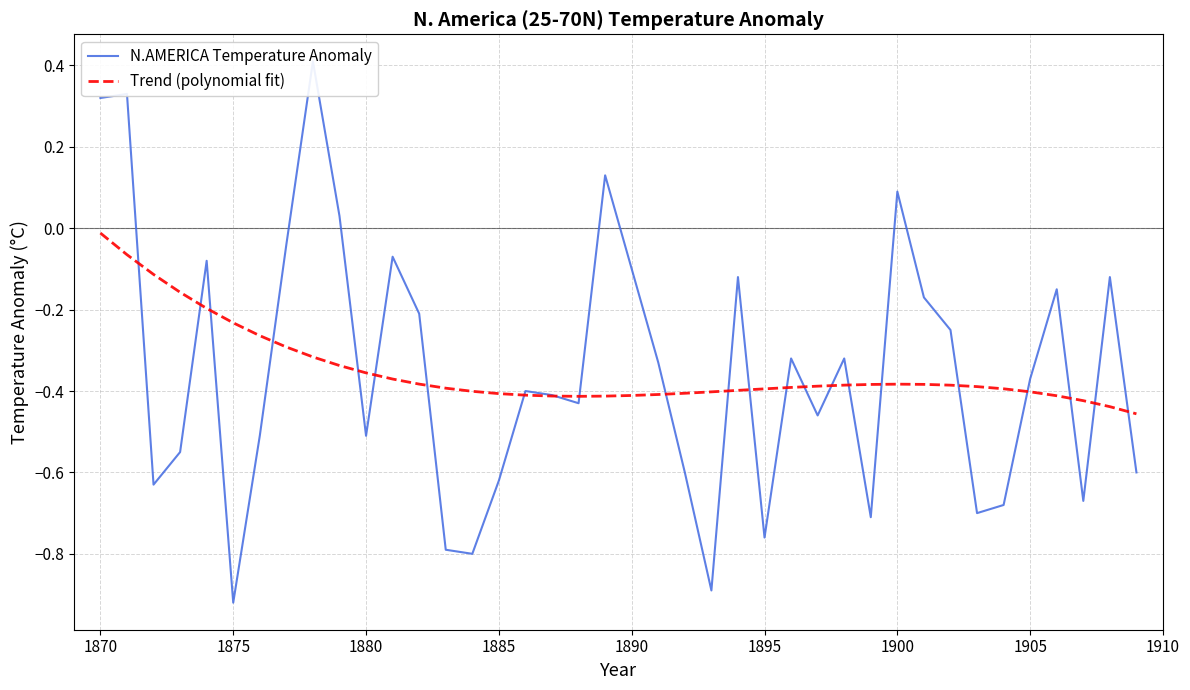

The Trend (polynomial fit) series shows -0.4 at 1890. True or false?

True